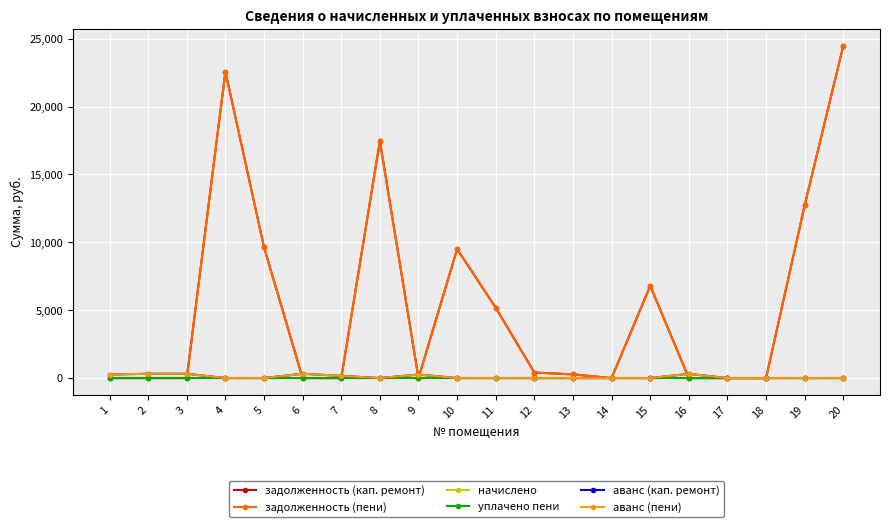

True or false: начислено and аванс (пени) intersect in this chart.

False